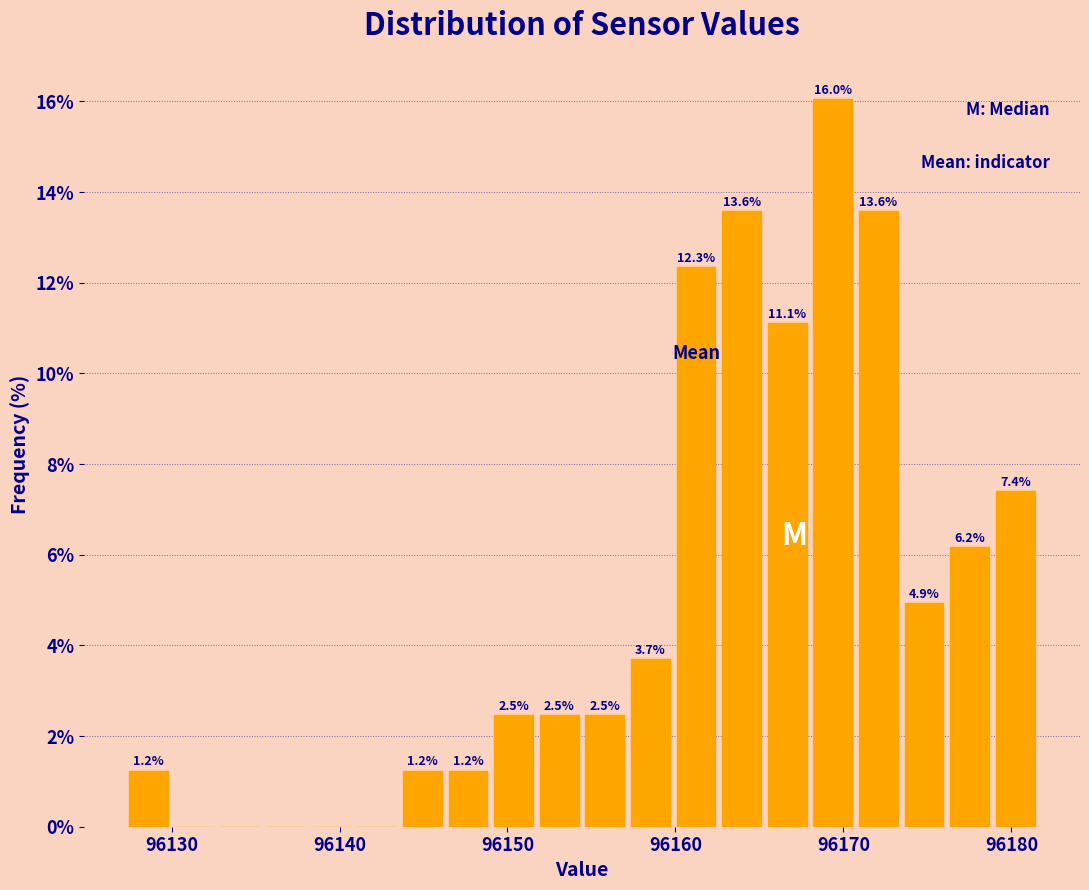

Around what value on the x-axis is the tallest bar? Give the approximate position of its centre, as read against the axis.

96169